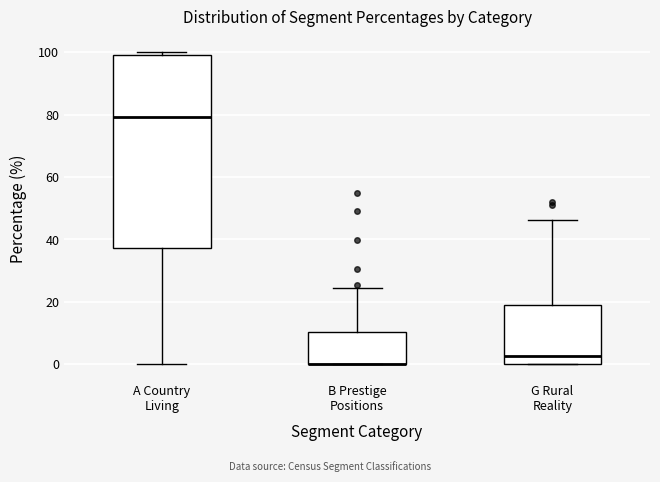

Which box is the tallest, from its lower edge to its upper edge?

A Country Living